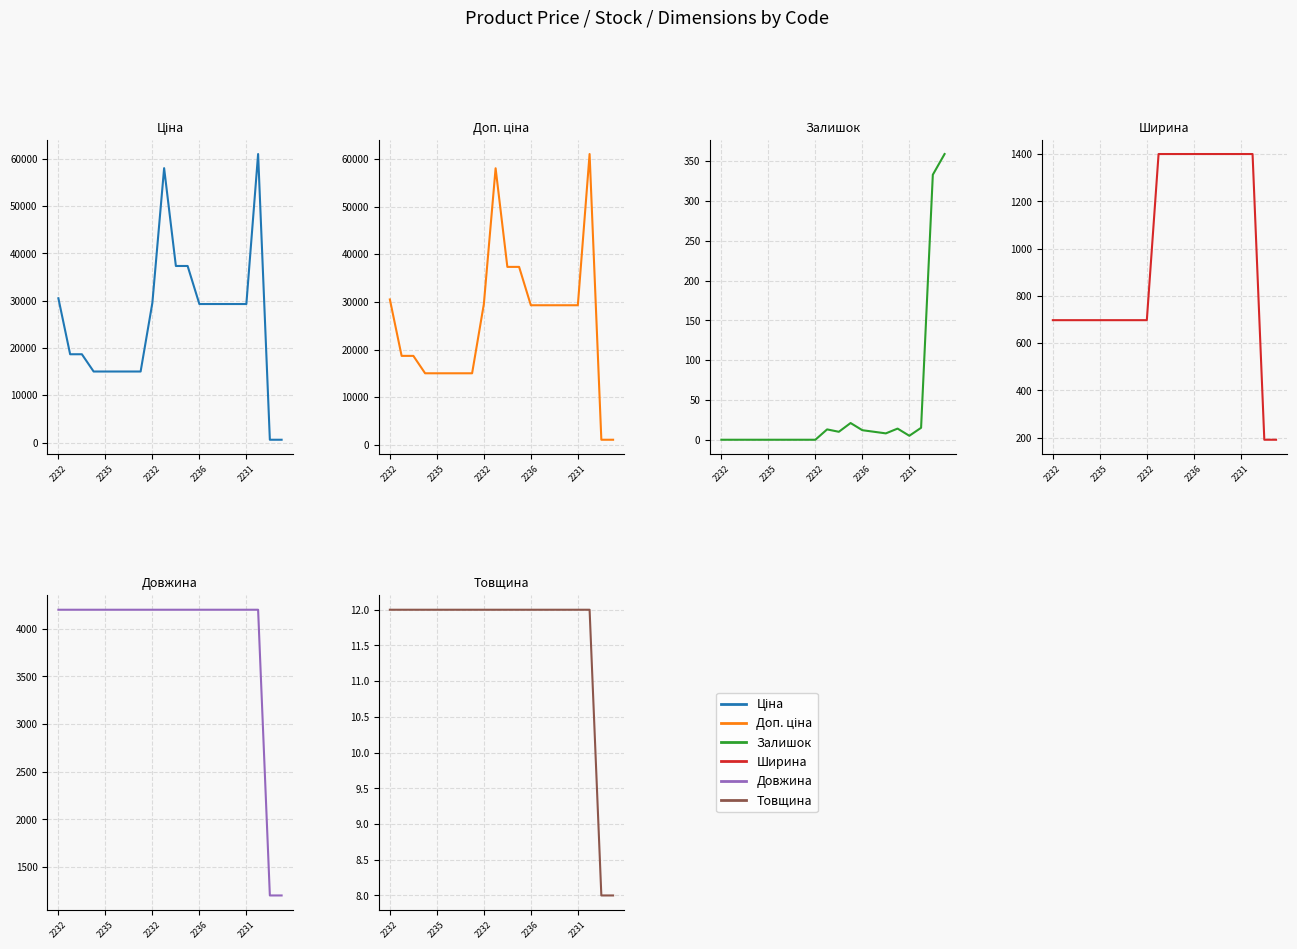

Is it true that Довжина equals 4200.0 at 15?

True